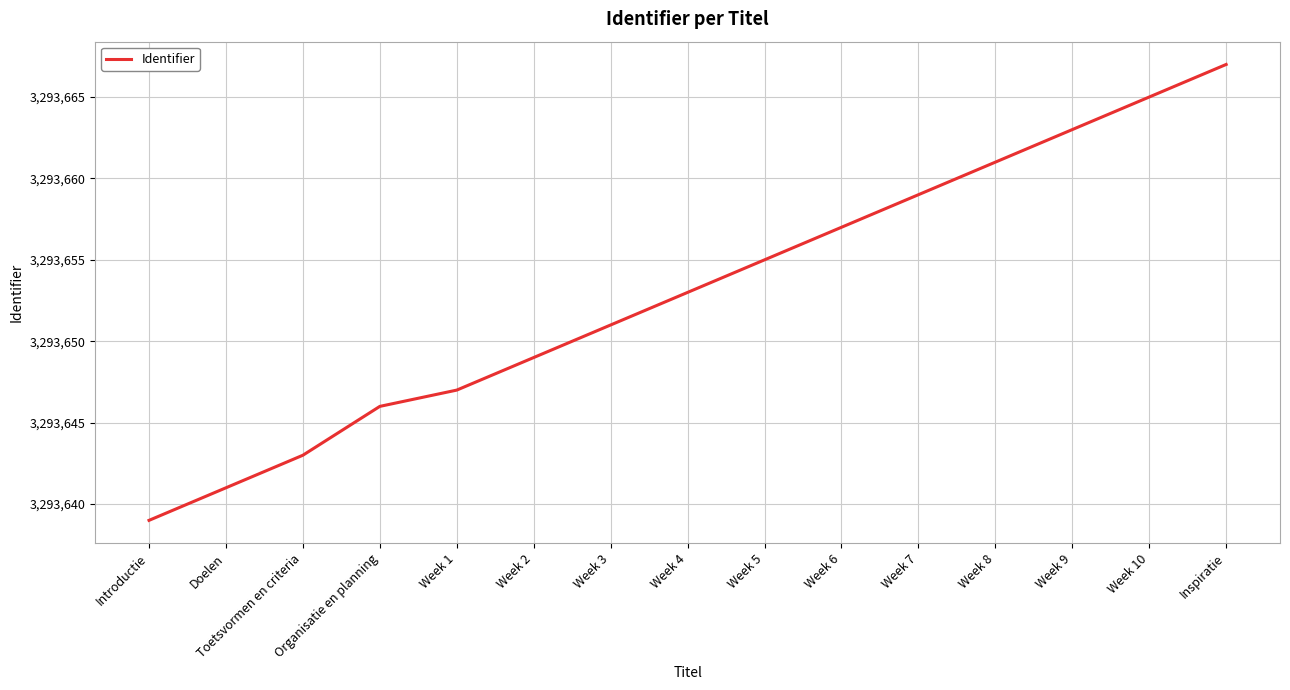

What position from the right is Week 5?

7